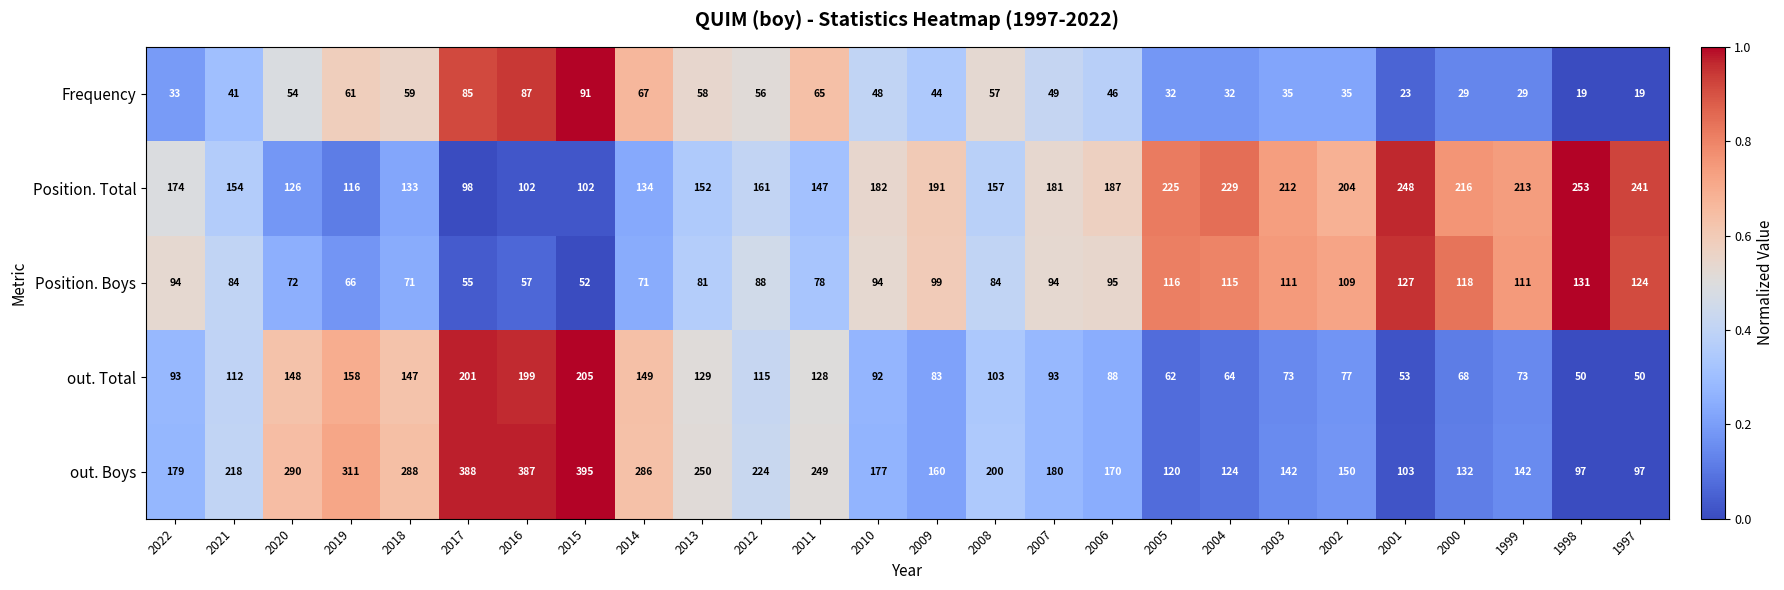

At how many categories does at least one series exceed 169?

26